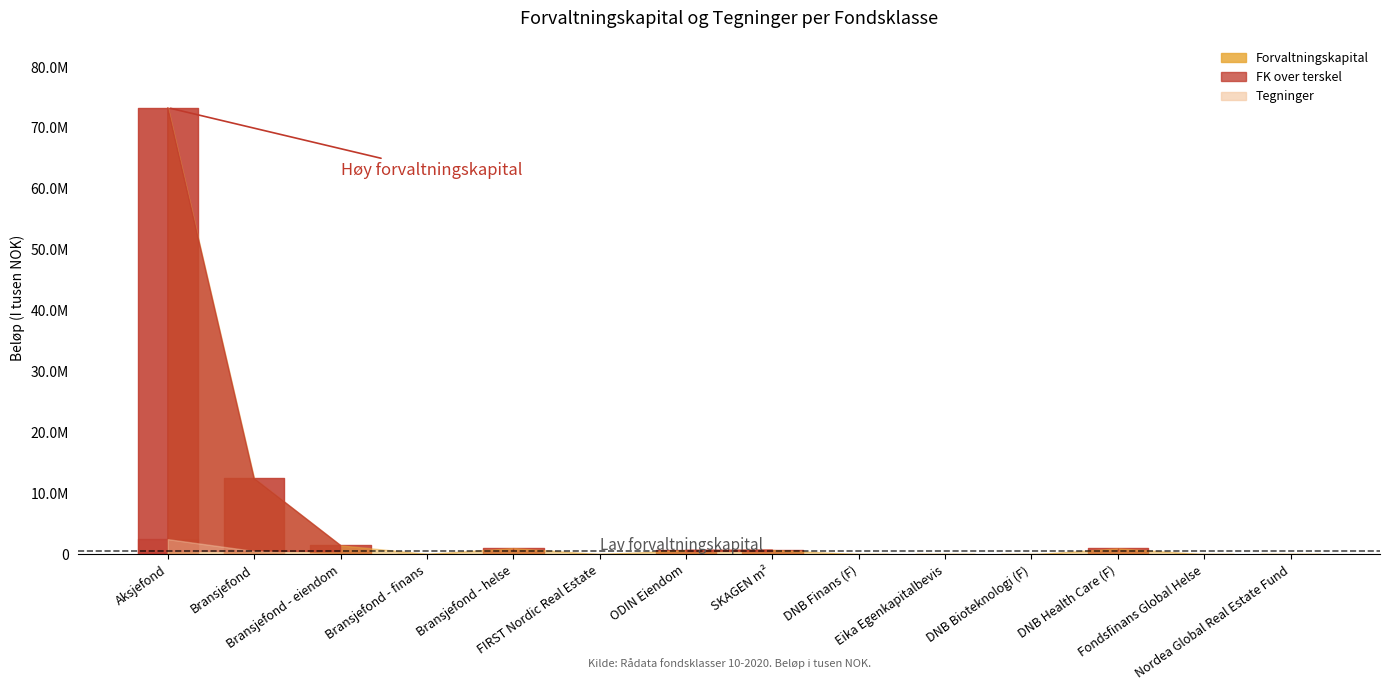

Which series has the largest range (max minus min)?

forvaltningskapital